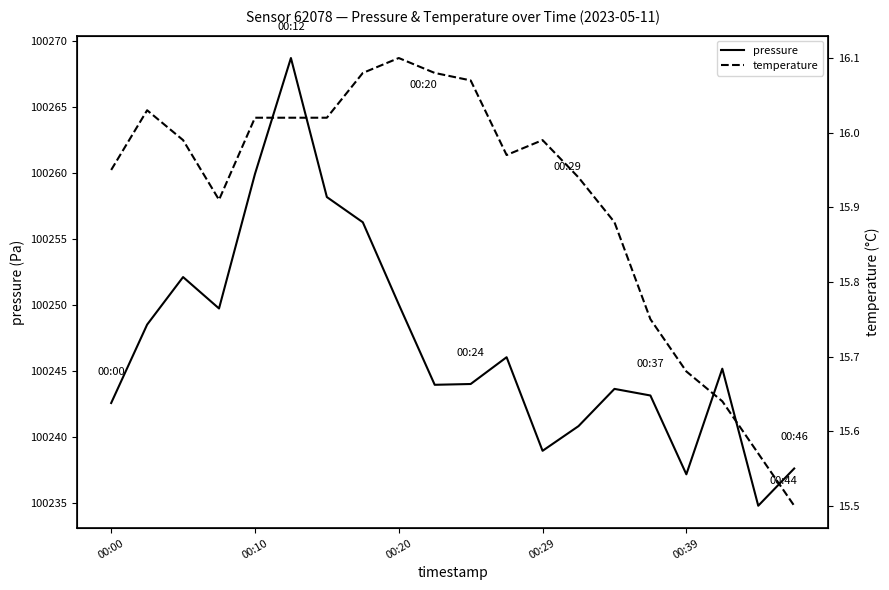

Which category has the lowest value across all series?

19